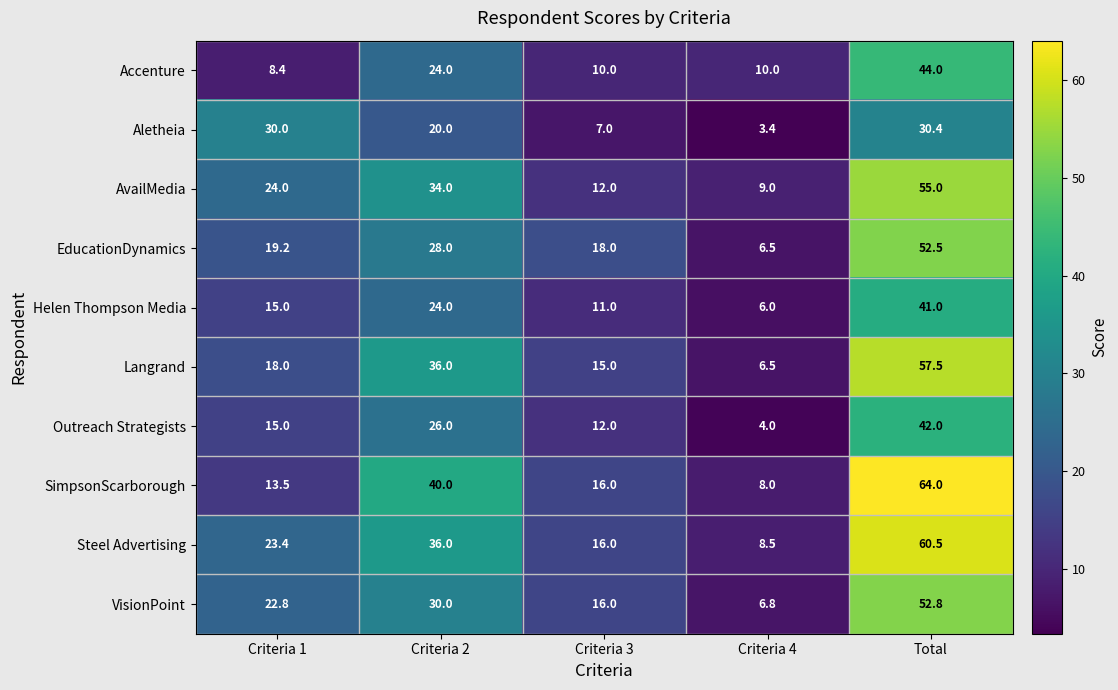

At Total, list the series in order from largest to smallest.

SimpsonScarborough, Steel Advertising, Langrand, AvailMedia, VisionPoint, EducationDynamics, Accenture, Outreach Strategists, Helen Thompson Media, Aletheia